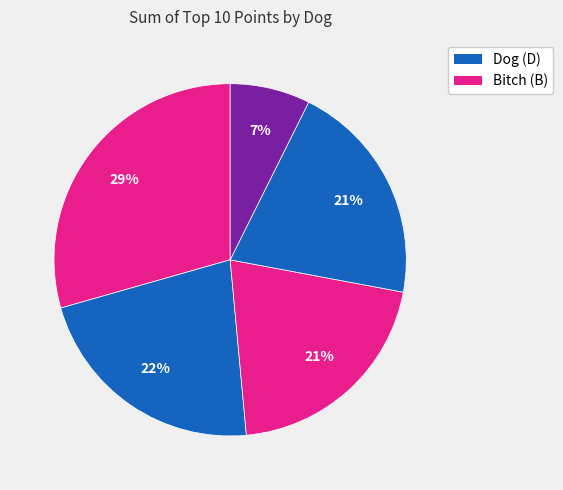

To the nearest percent, what is the average slice percentage?

20%